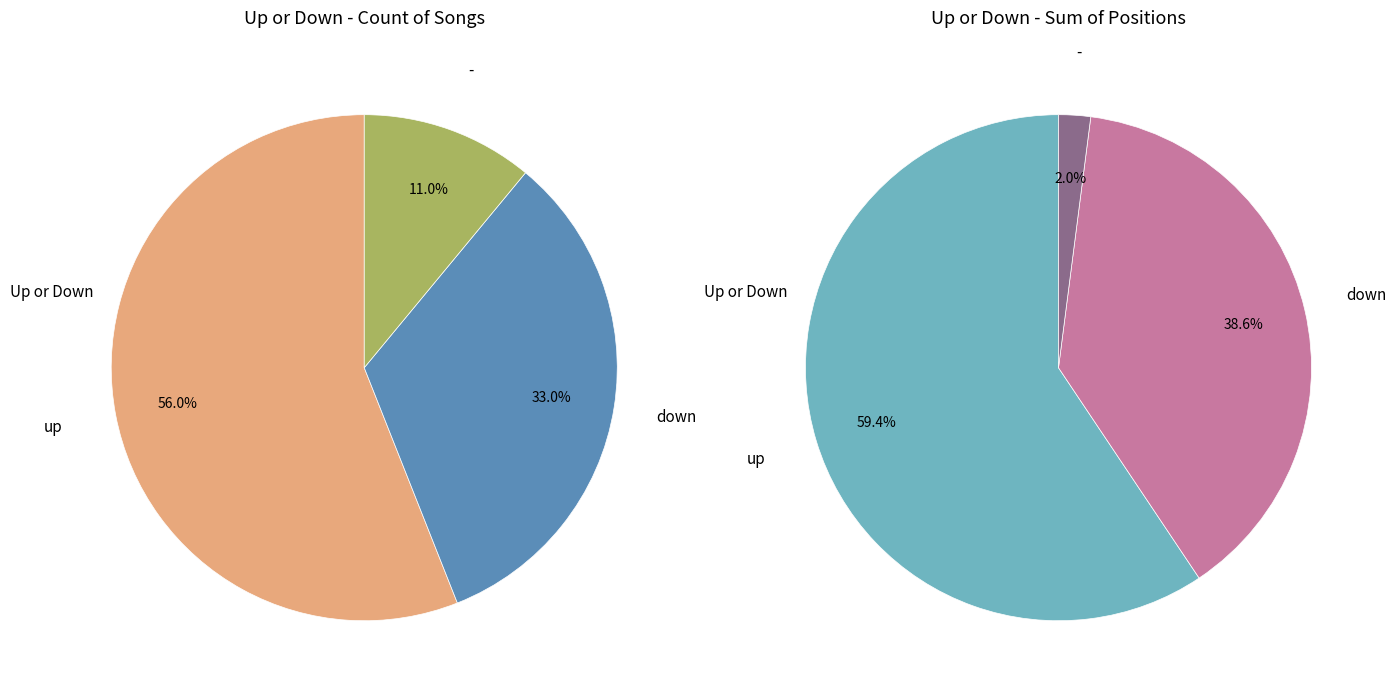

True or false: up accounts for 56% of the total.

True